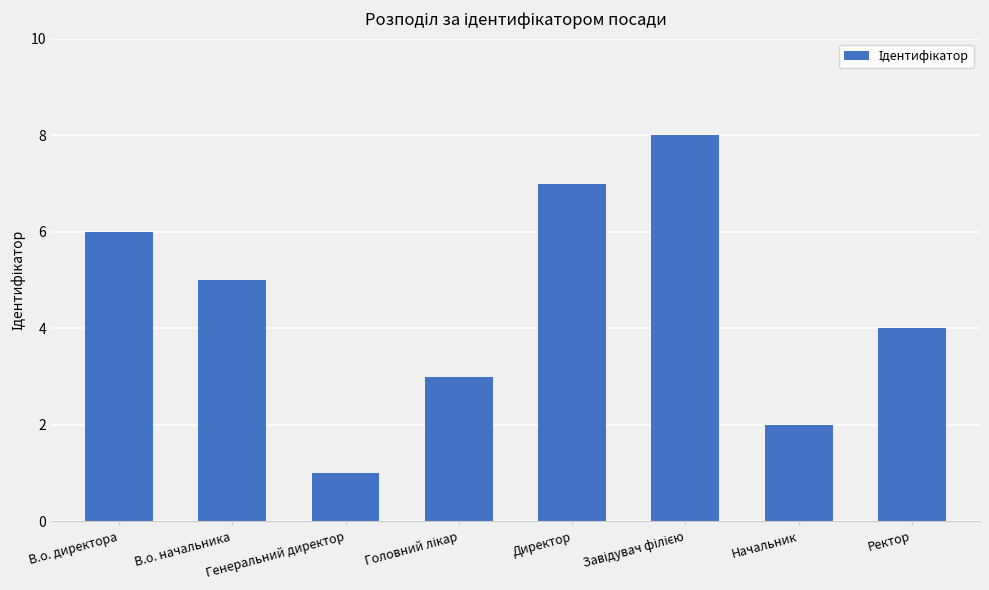

How many data points are less than 5?

4